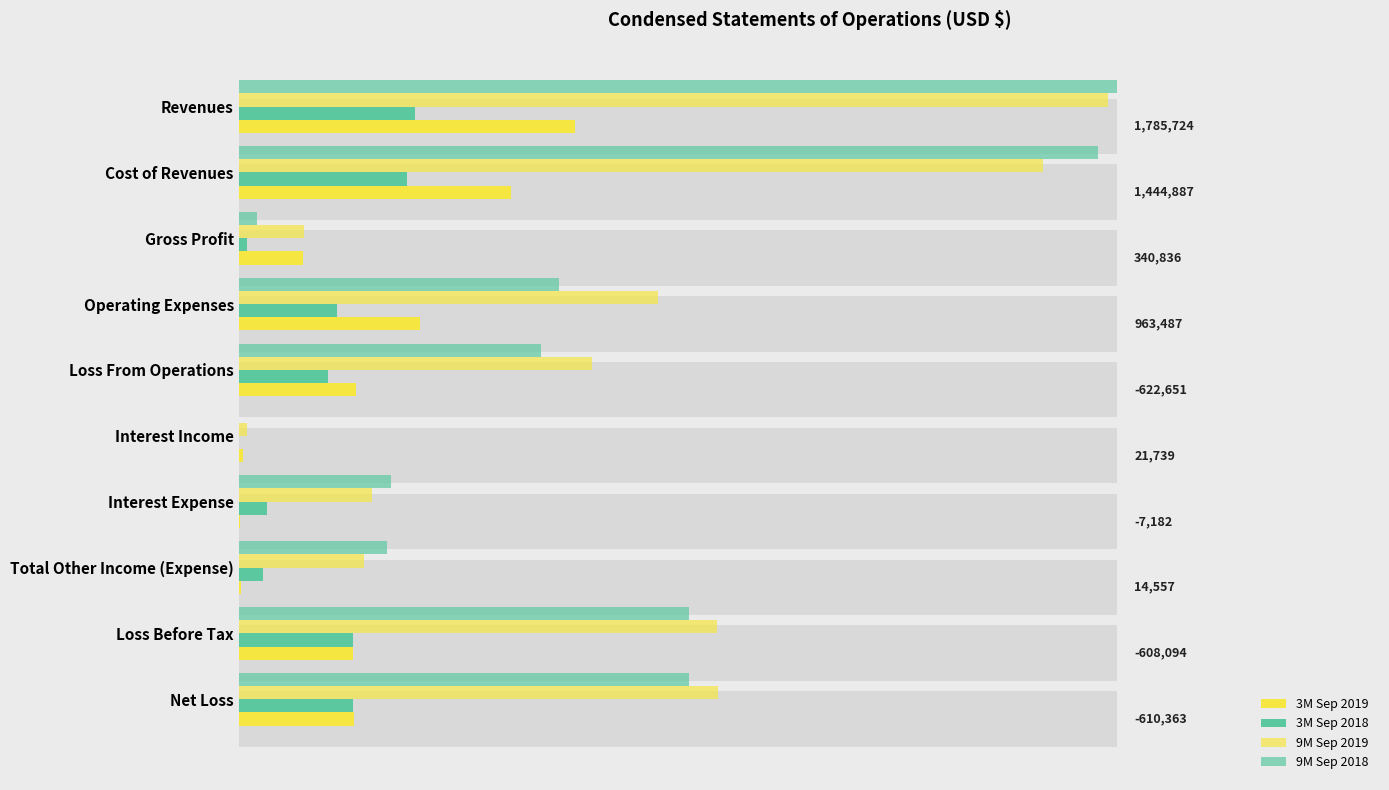

What is the maximum value shown in the chart?

4658685